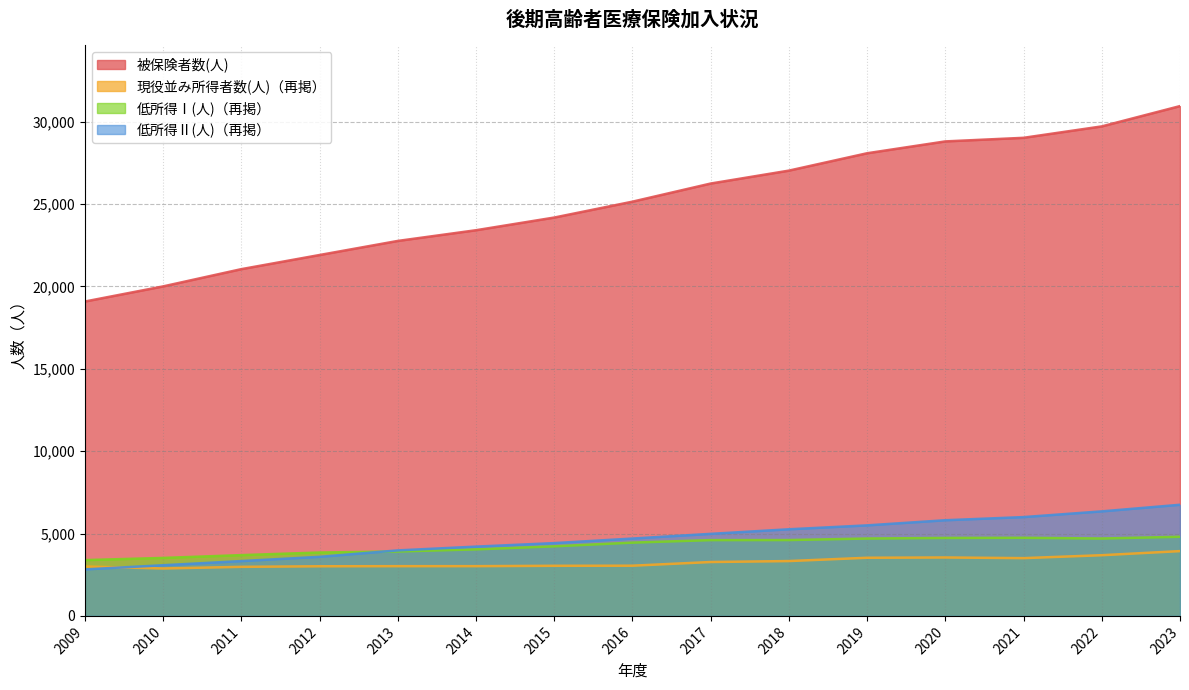

Which has a higher value, 2014 or 2010?

2014